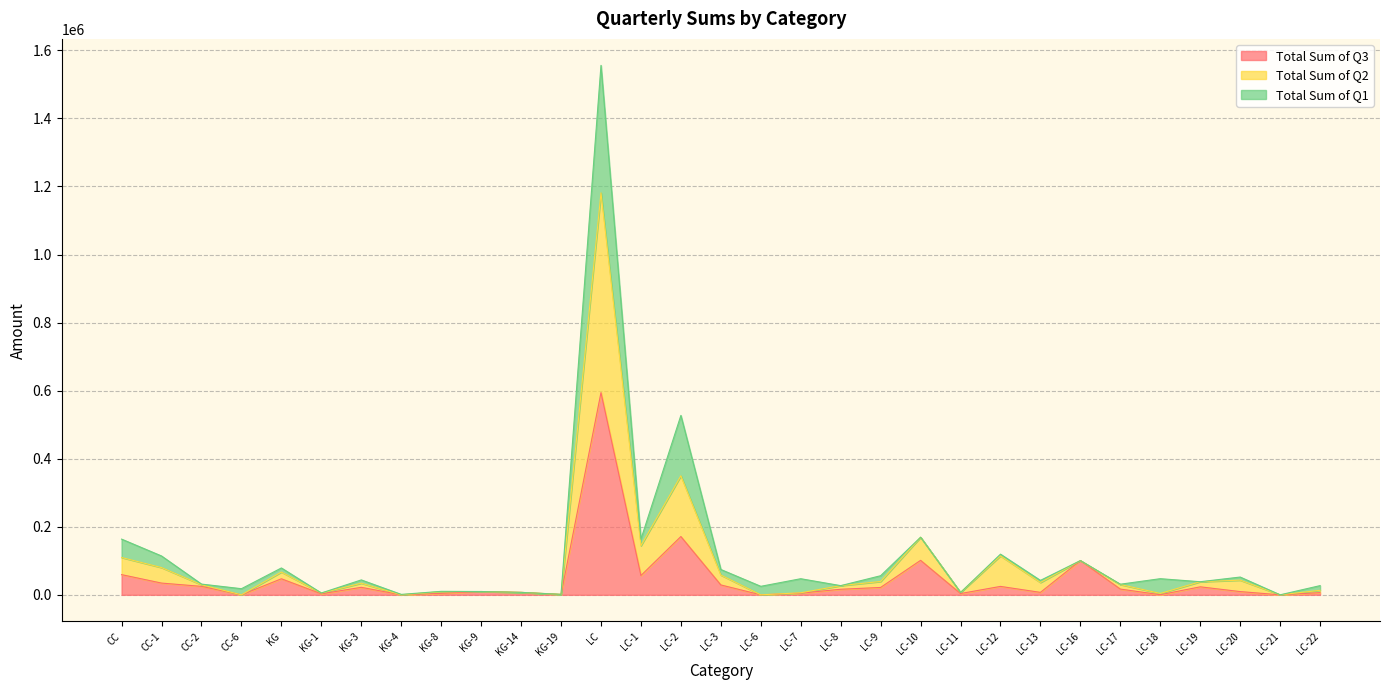

How many lines are shown in the chart?

3